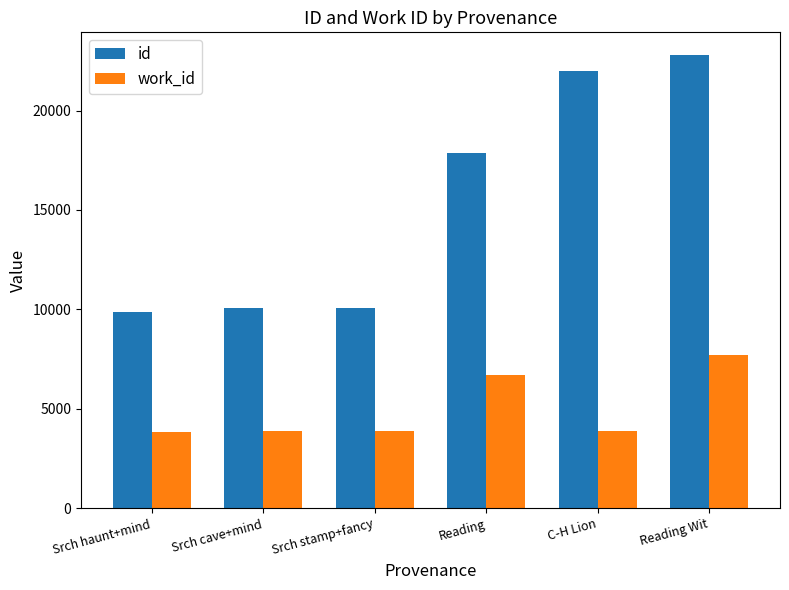

Which series has the largest total across all categories?

id